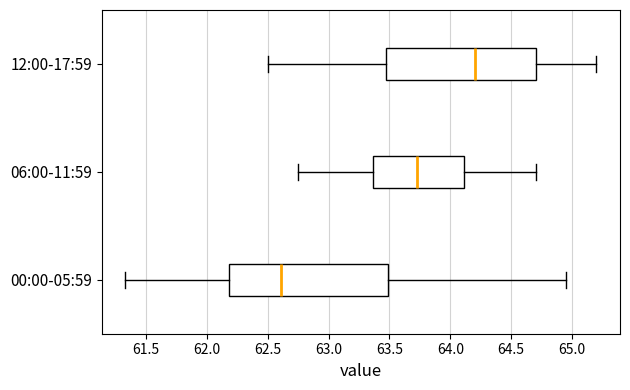

Which box's median line is the furthest to the right?

12:00-17:59